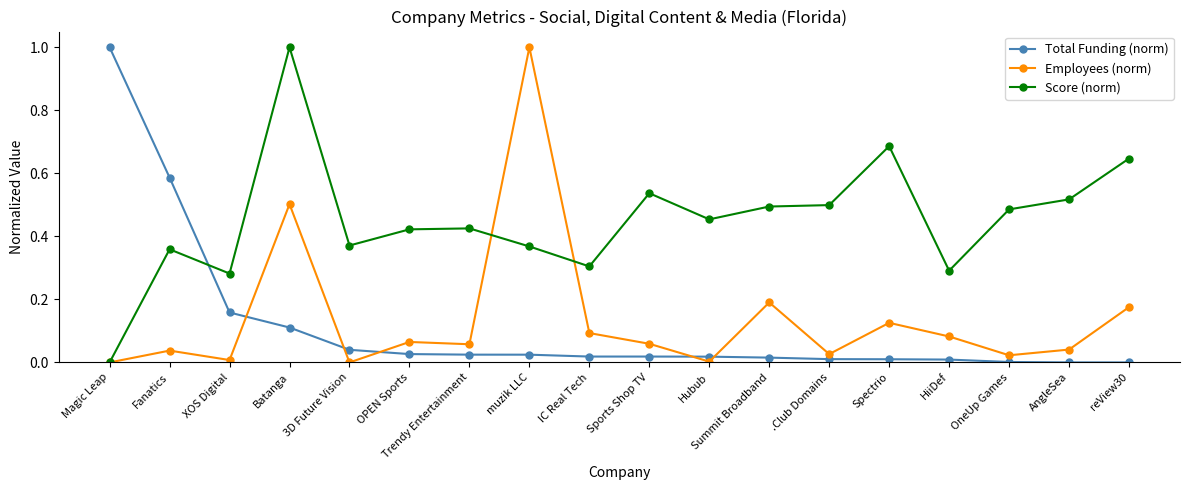

Between 3D Future Vision and Sports Shop TV, which series saw the biggest shift?

Score (norm)